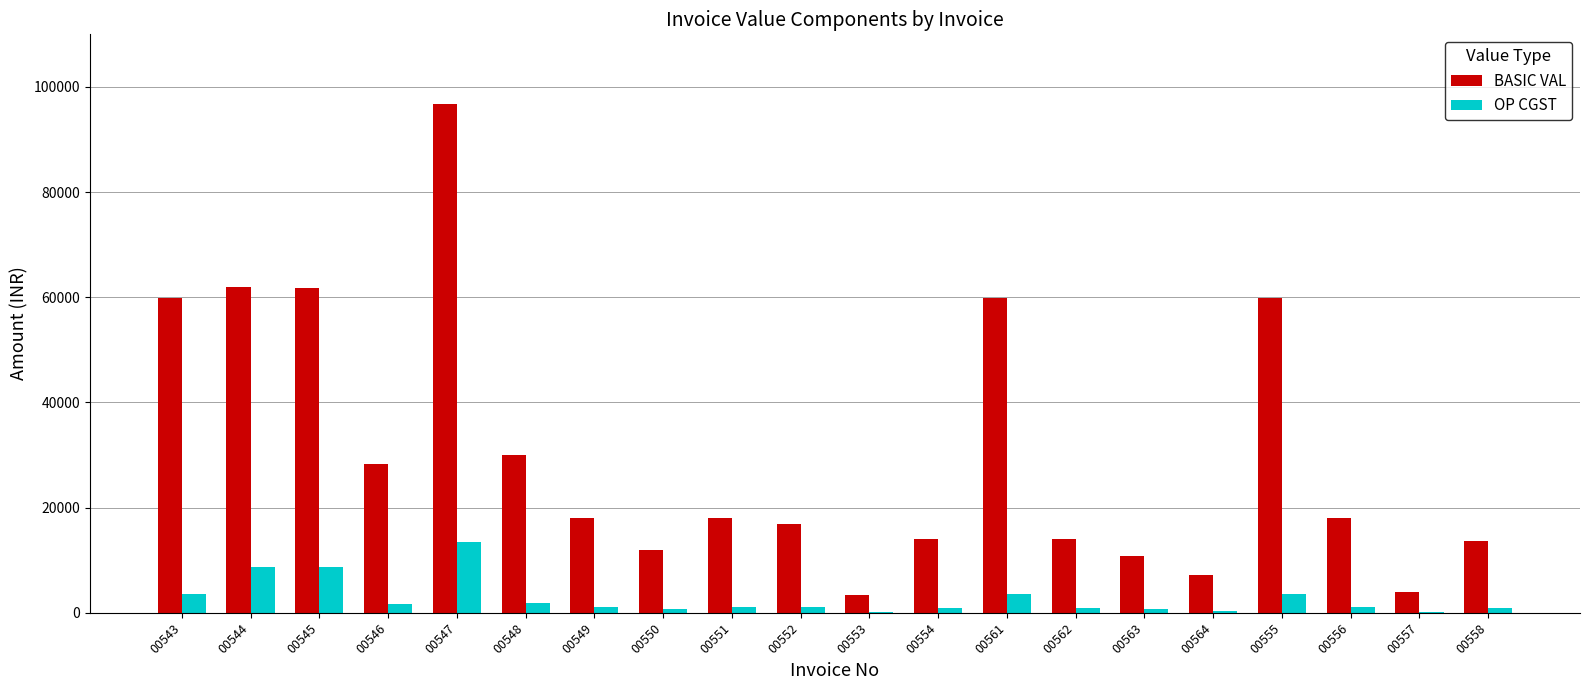

Between 00545 and 00552, which series saw the biggest shift?

BASIC VAL